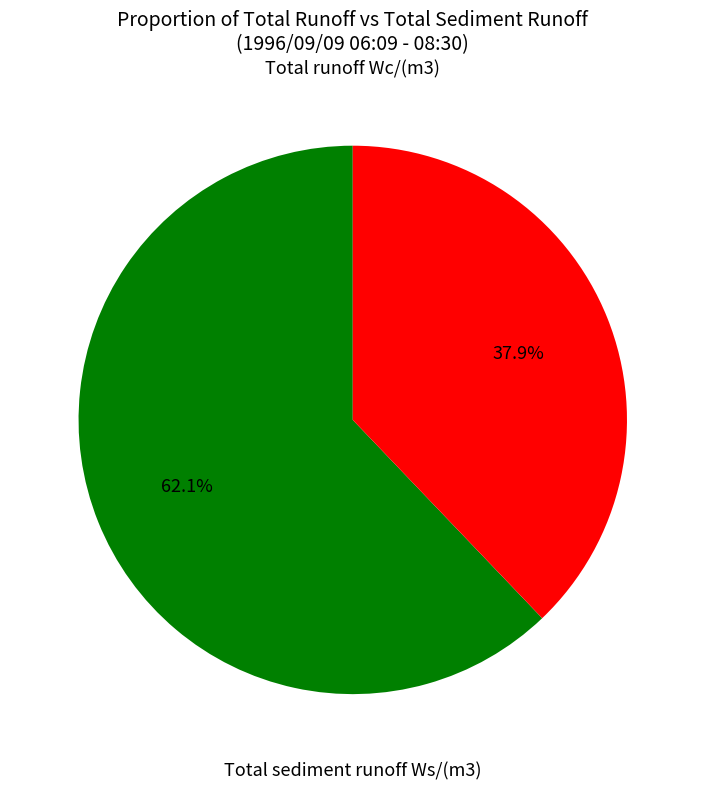

Which slice represents more than half of the pie?

Total runoff Wc